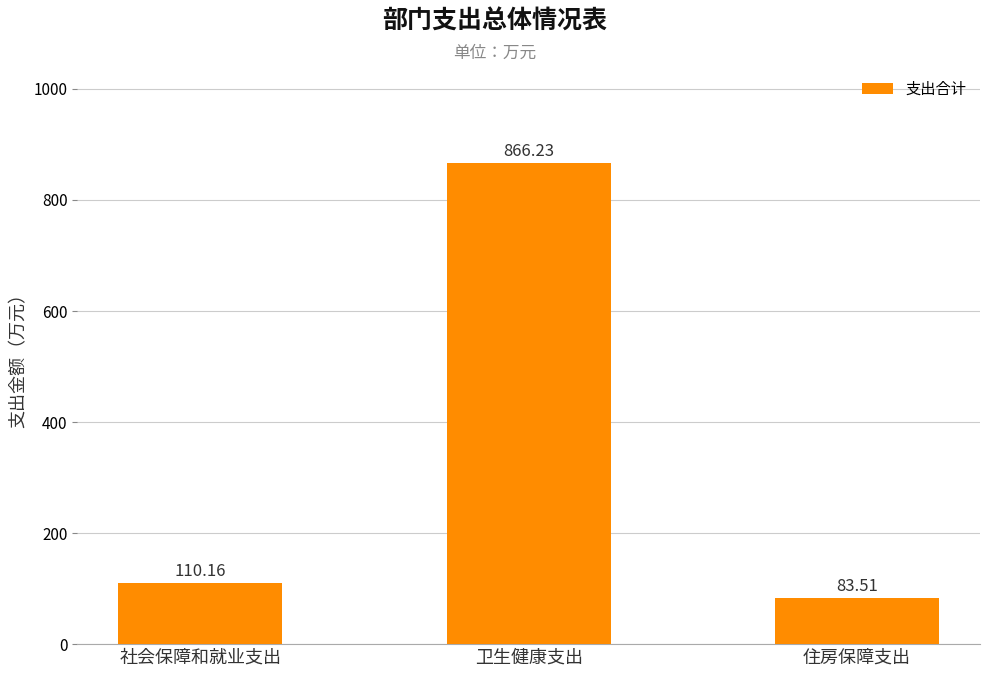

What is the greatest value displayed?

866.2